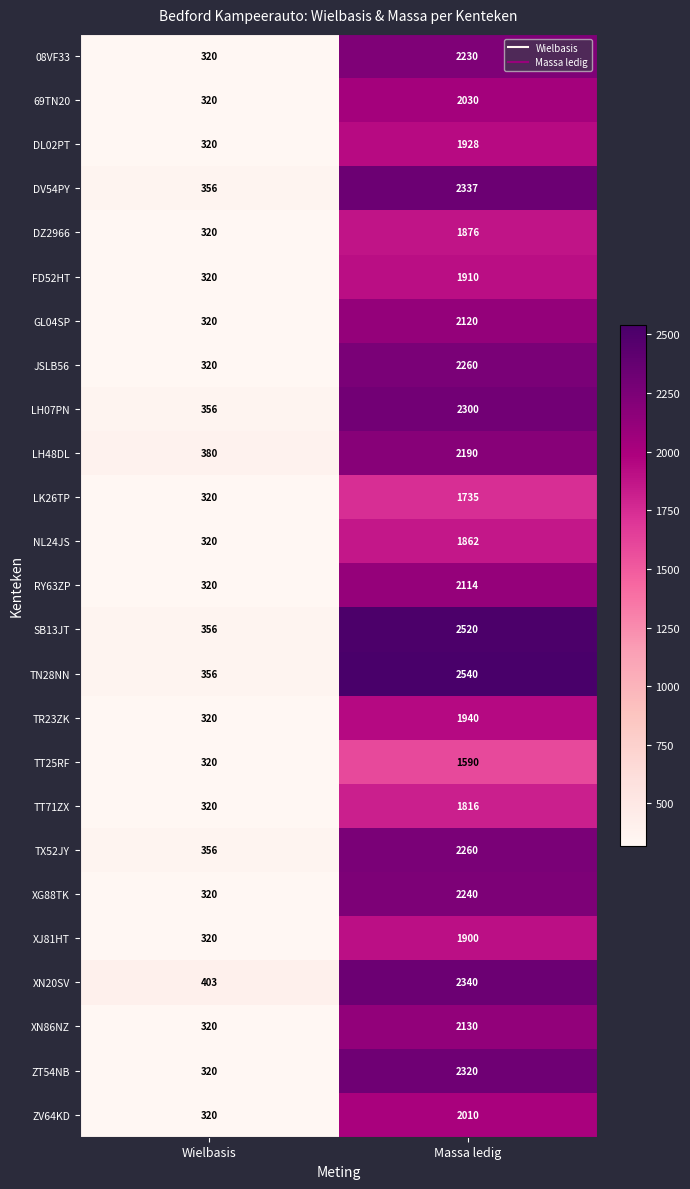

What is the total value across all series at Massa ledig?

52498